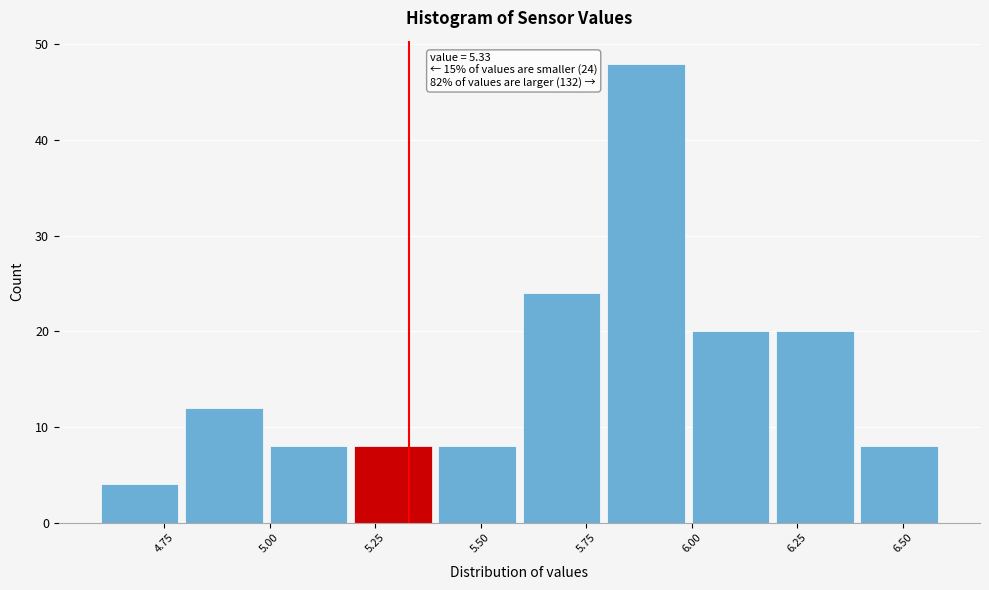

Over which range of the x-axis is the bar tallest?

5.8 to 6.0